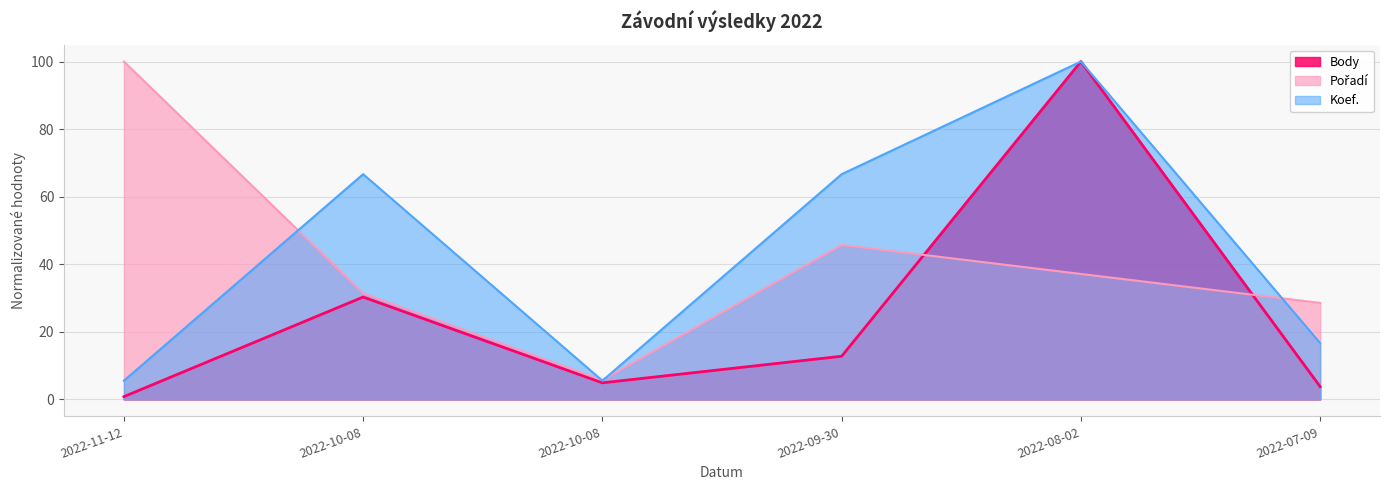

Between which two adjacent categories do Pořadí and Body first intersect?

2022-09-30 and 2022-08-02